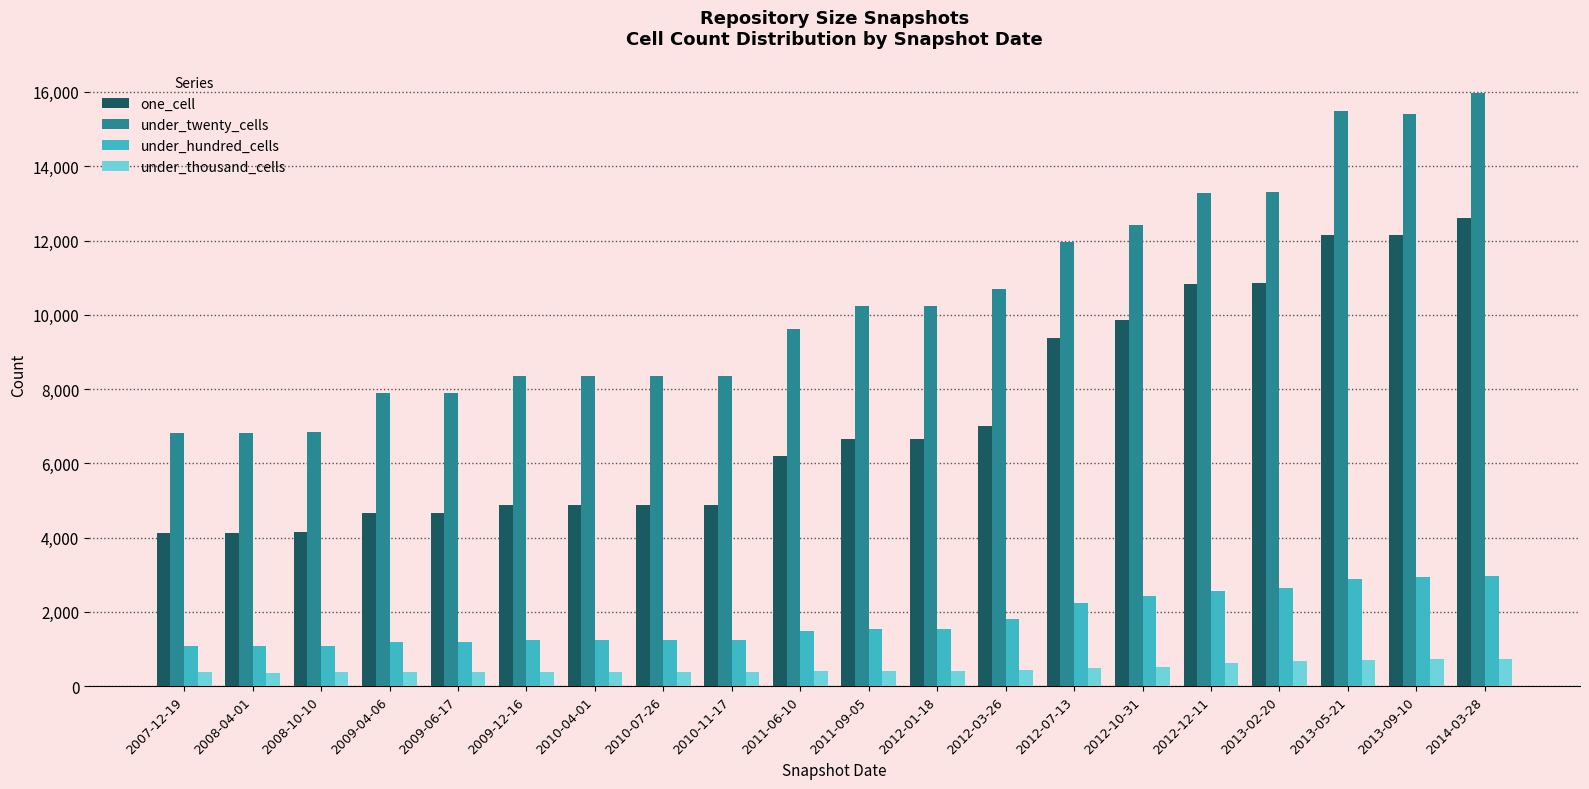

Are the bars horizontal?

No